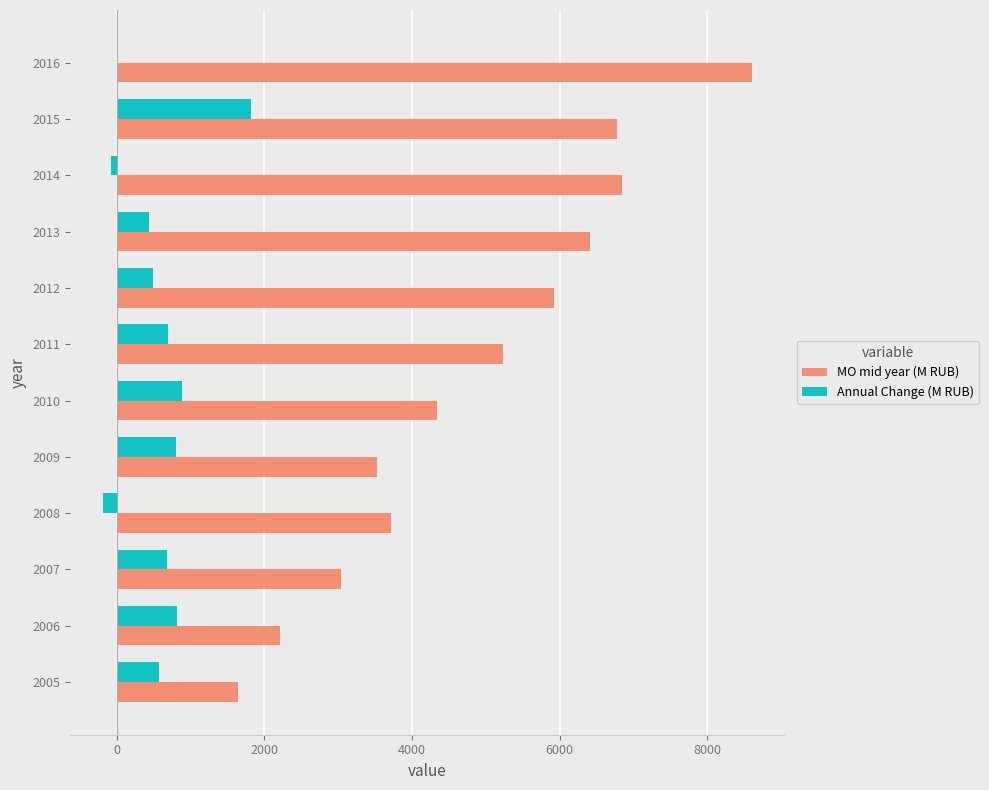

Where is MO mid year (M RUB) nearest to the value 5120?

2011